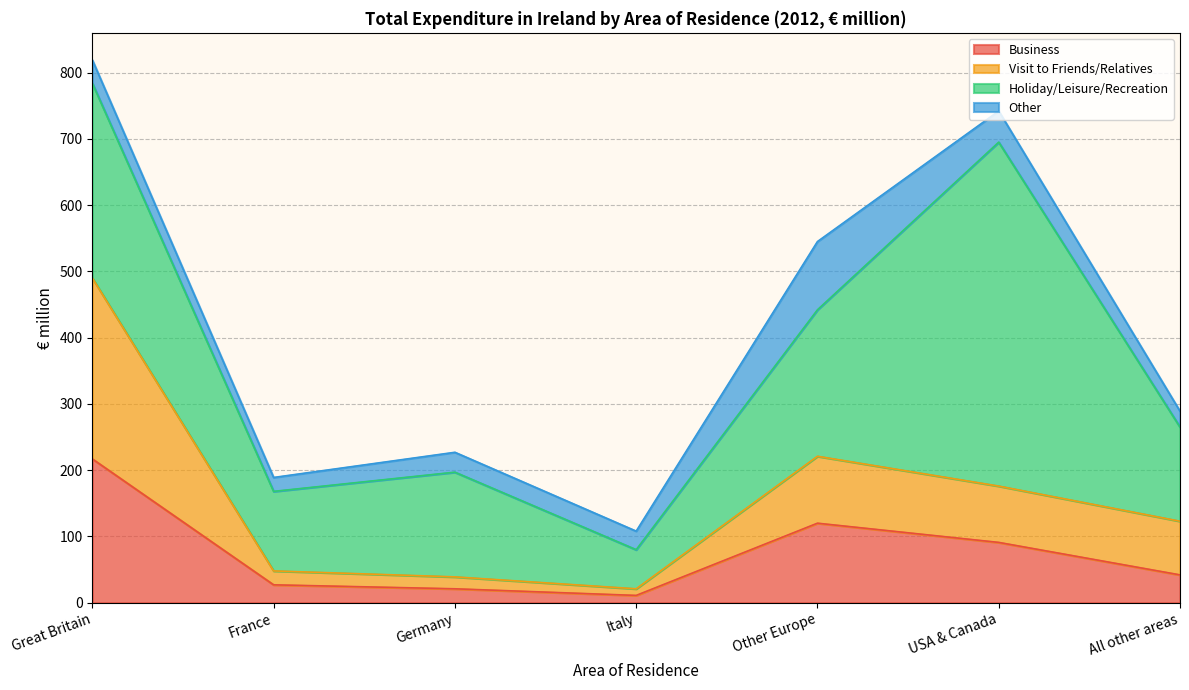

What position from the right is USA & Canada?

2